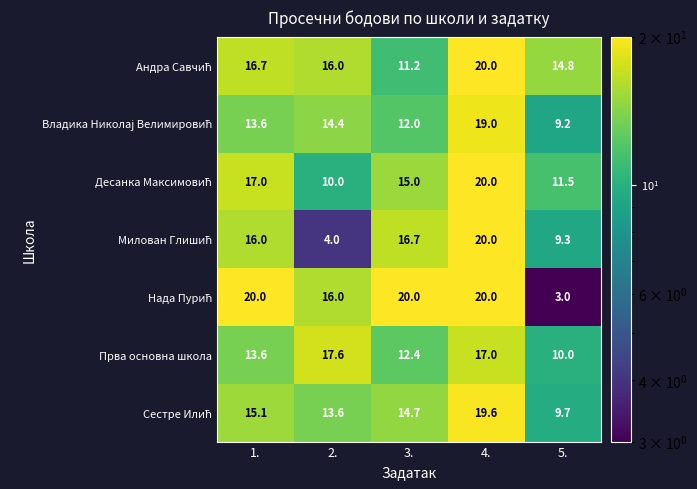

At which label does Прва основна школа first exceed 13?

1.